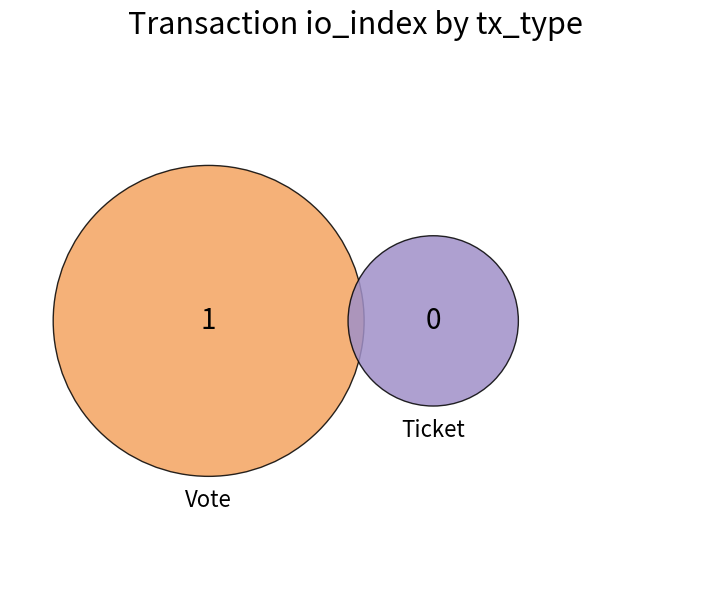

To the nearest percent, what is the difference between the Vote and Ticket slice percentages?

100%